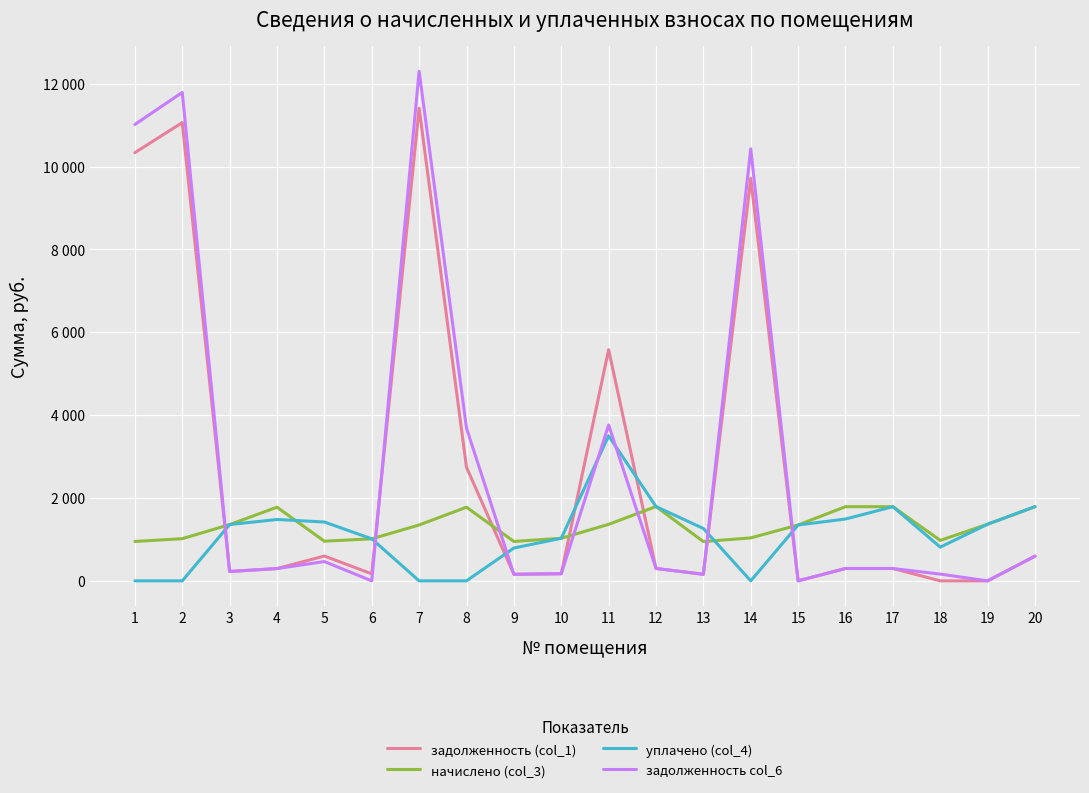

In начислено (col_3), how many points are higher than both neighbors (excluding endpoints)?

3